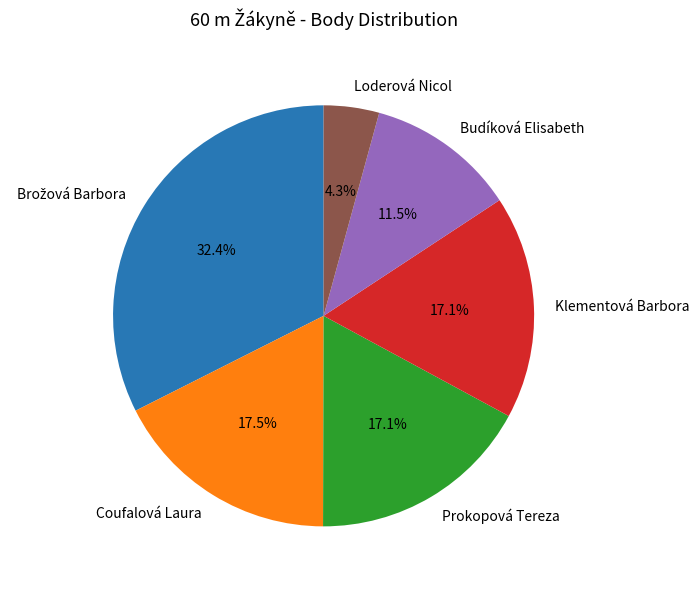

The Klementová Barbora slice represents 17% of the pie. True or false?

True